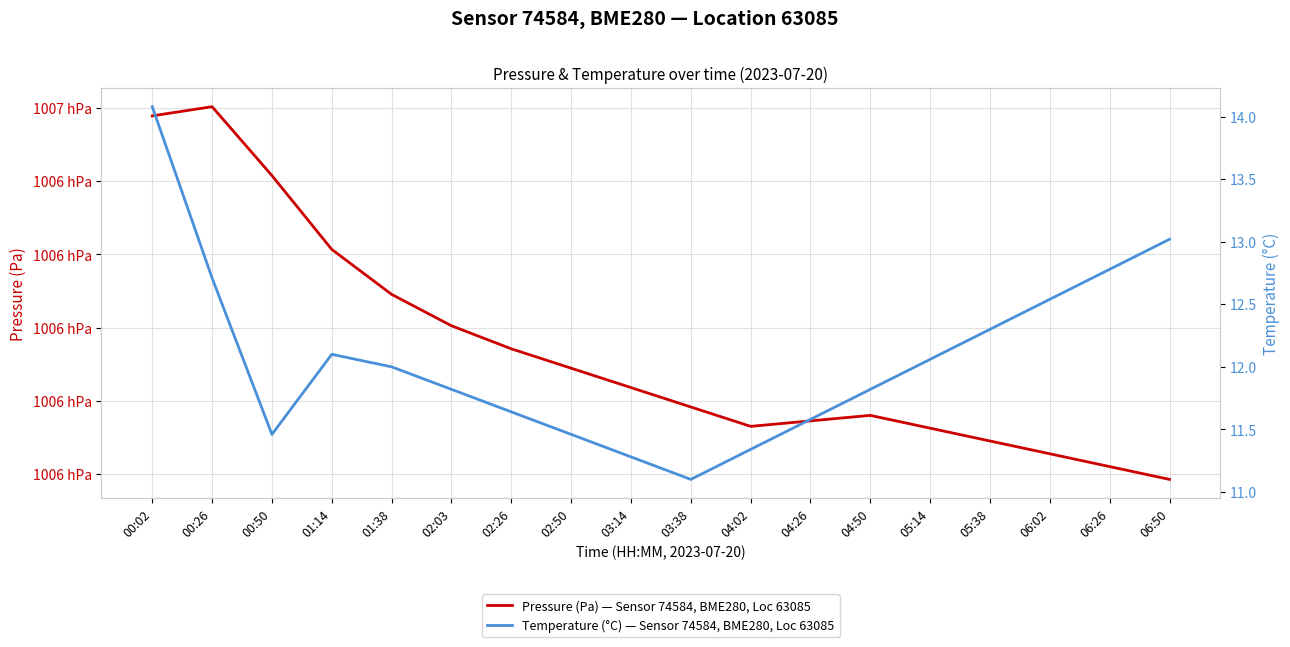

What is the difference between the maximum and minimum values in the Temperature (°C) — Sensor 74584, BME280, Loc 63085 series?

3.0